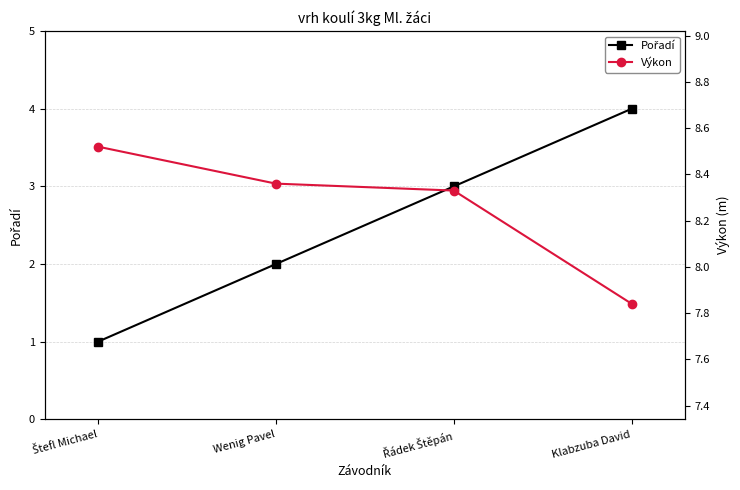

What is the sum of the Výkon values at Klabzuba David and Štefl Michael?

16.4